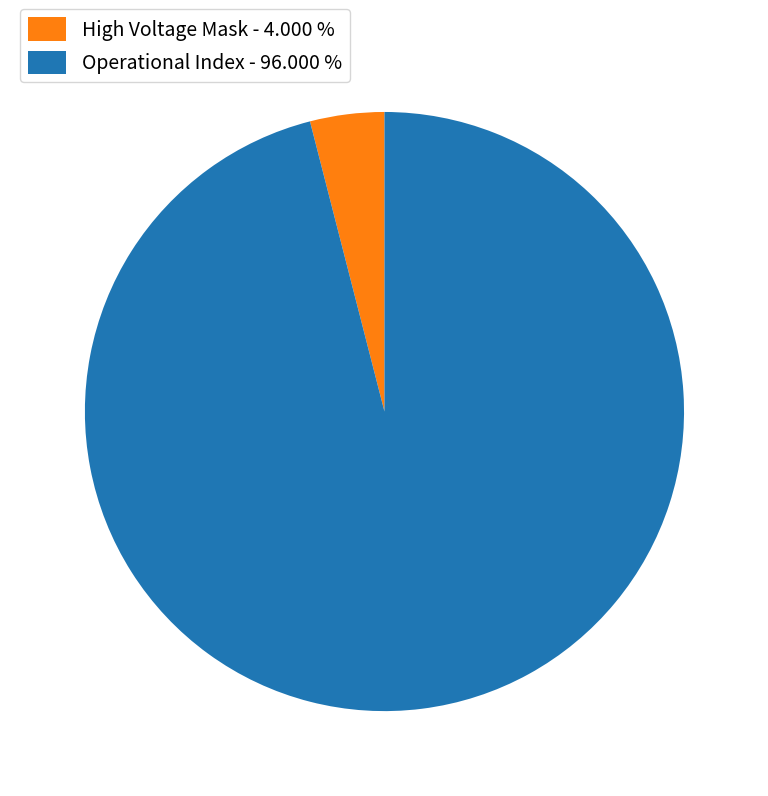

Count the number of slices in the pie.

2